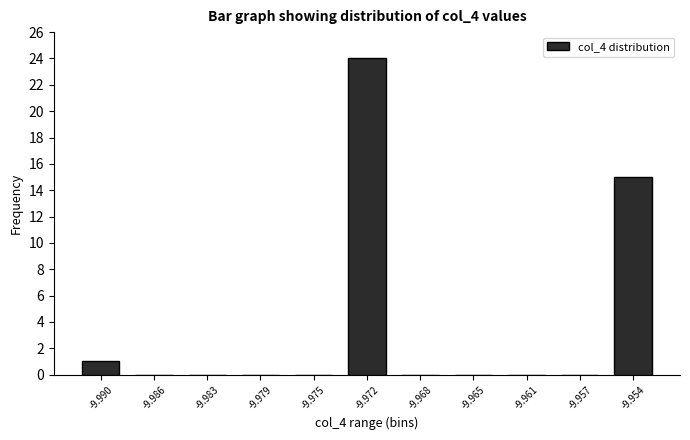

Reading left to right, list all the values displayed in this chart.

-9.990=1	-9.986=0	-9.983=0	-9.979=0	-9.975=0	-9.972=24	-9.968=0	-9.965=0	-9.961=0	-9.957=0	-9.954=15